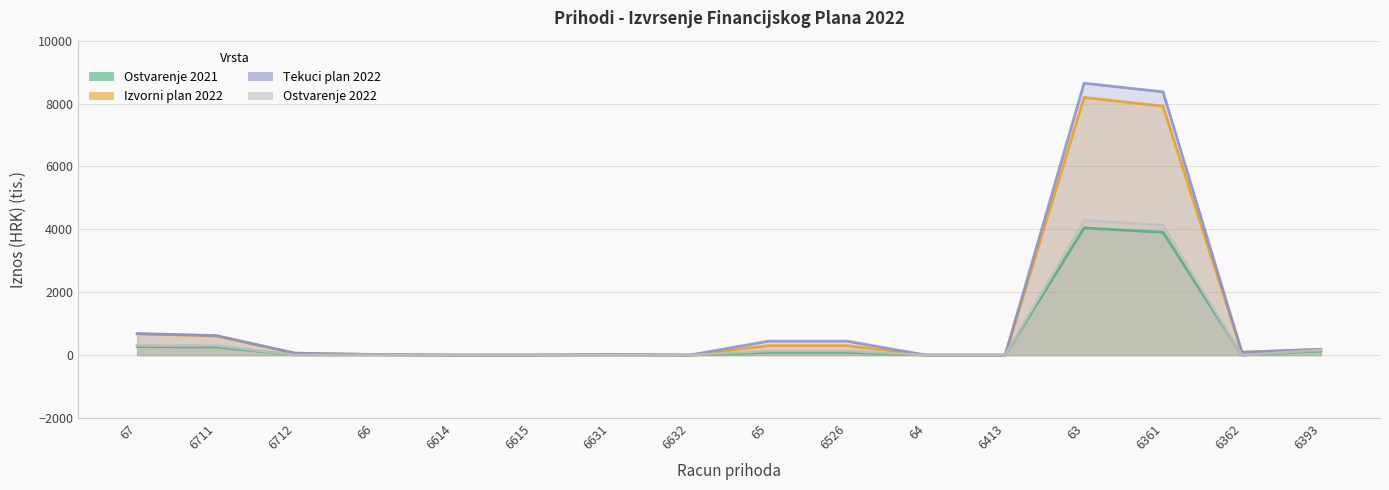

What position from the left is 6413?

12